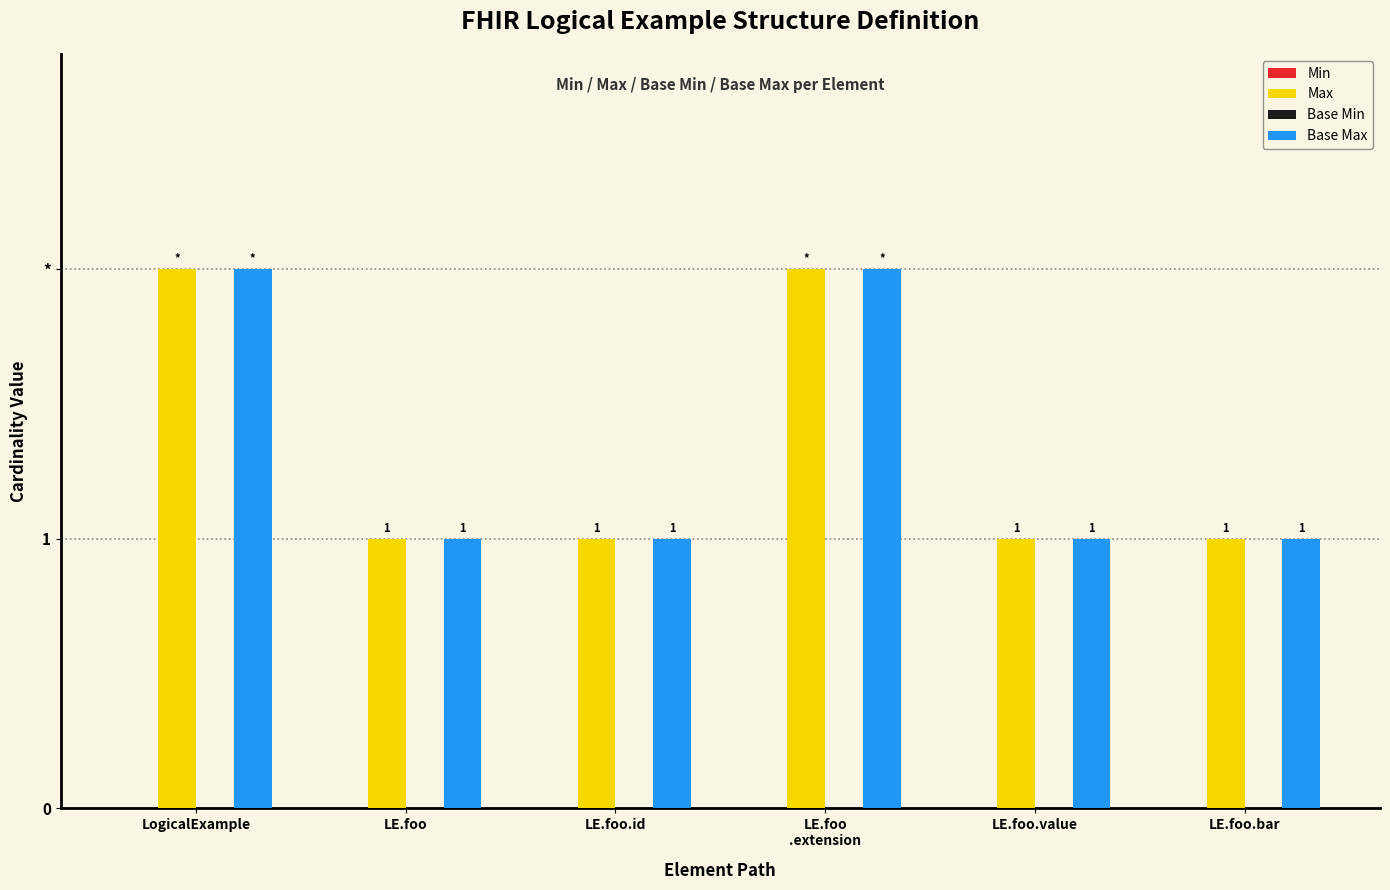

Are the bars horizontal?

No